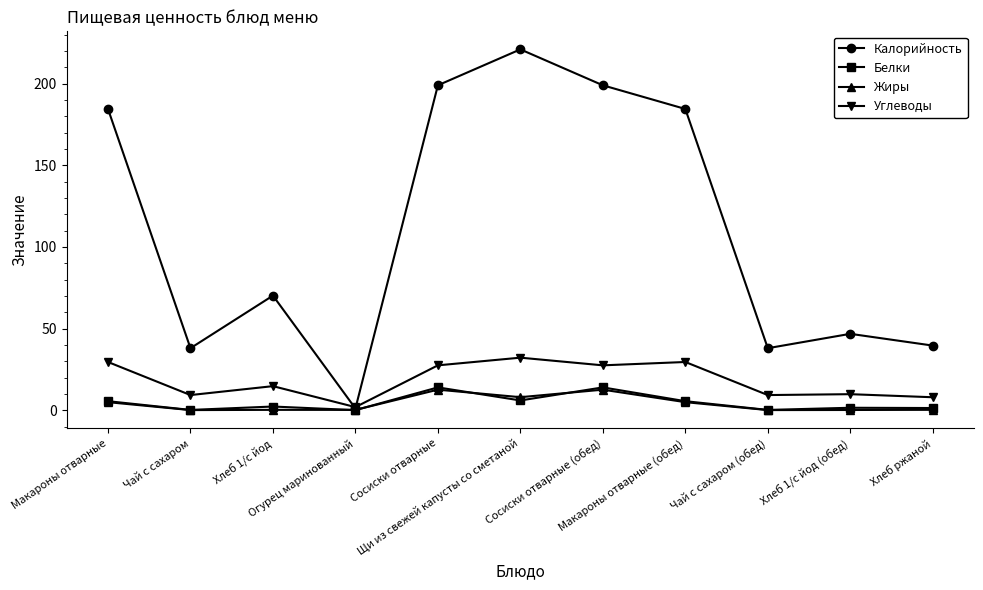

Where does the Калорийность series first go above 70?

Макароны отварные